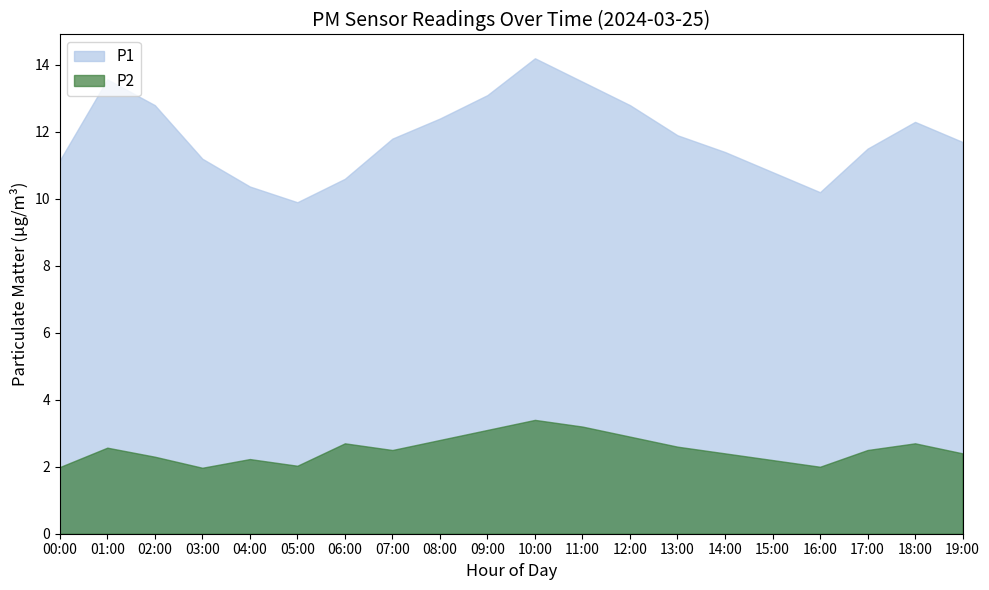

Where is P1 nearest to the value 12?

13:00